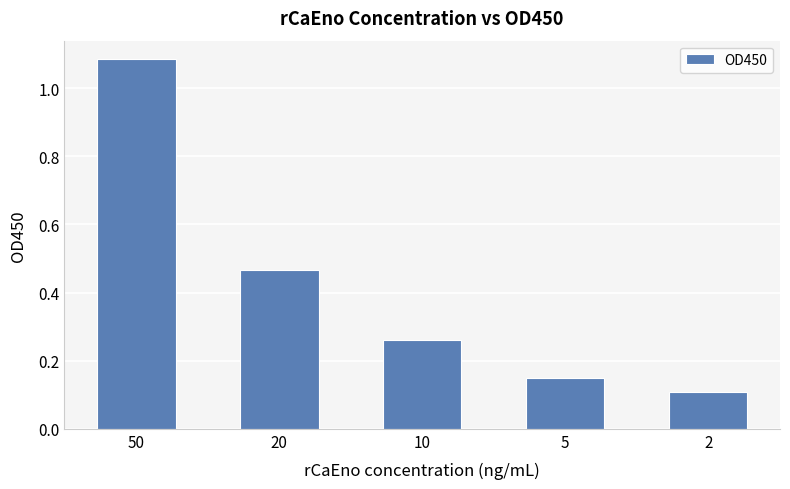

What is the difference between the values at 5 and 50?

0.9